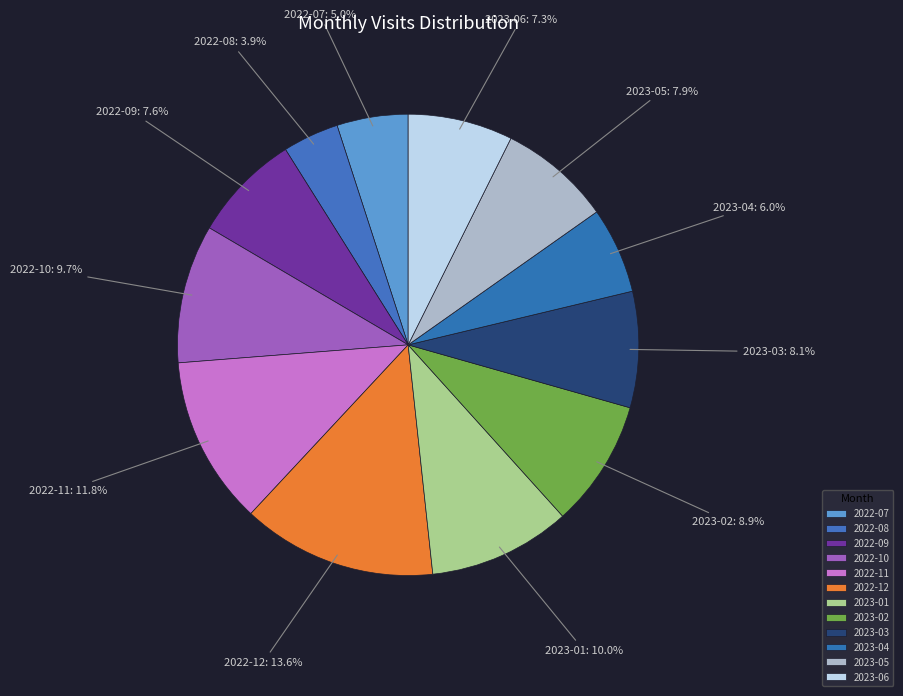

Is 2023-01 the majority of the pie?

No